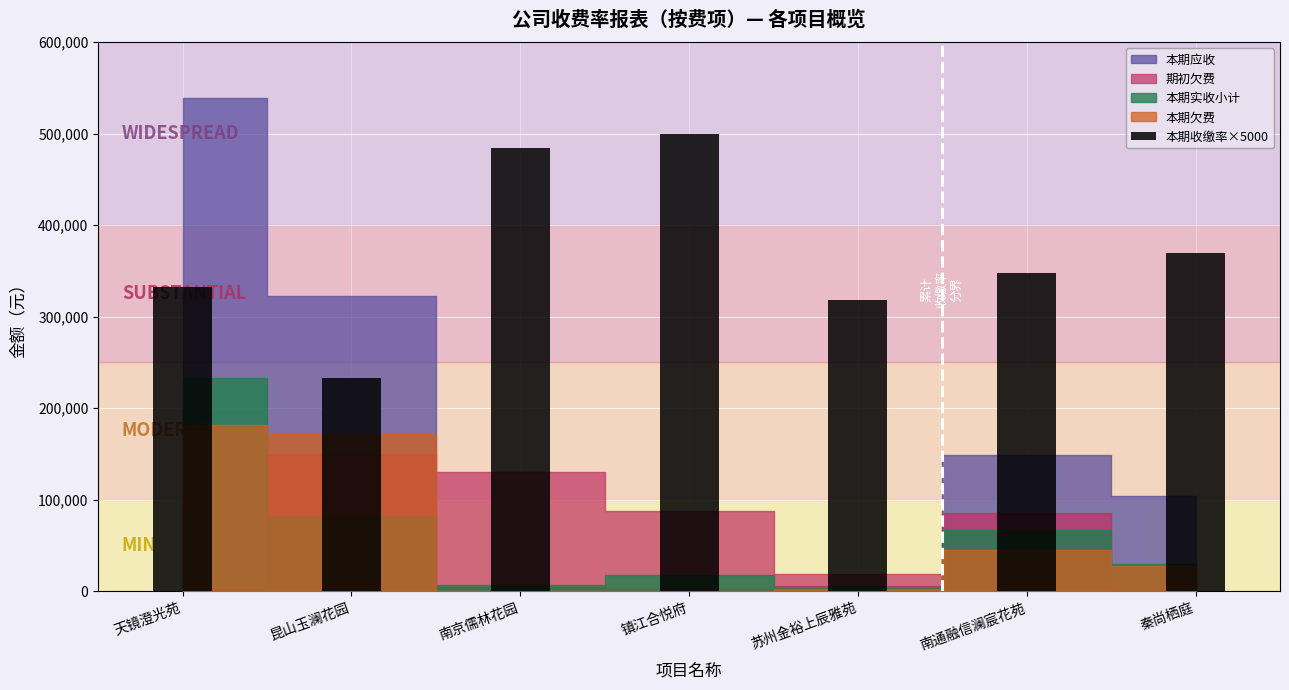

What position from the right is 苏州金裕上辰雅苑?

3